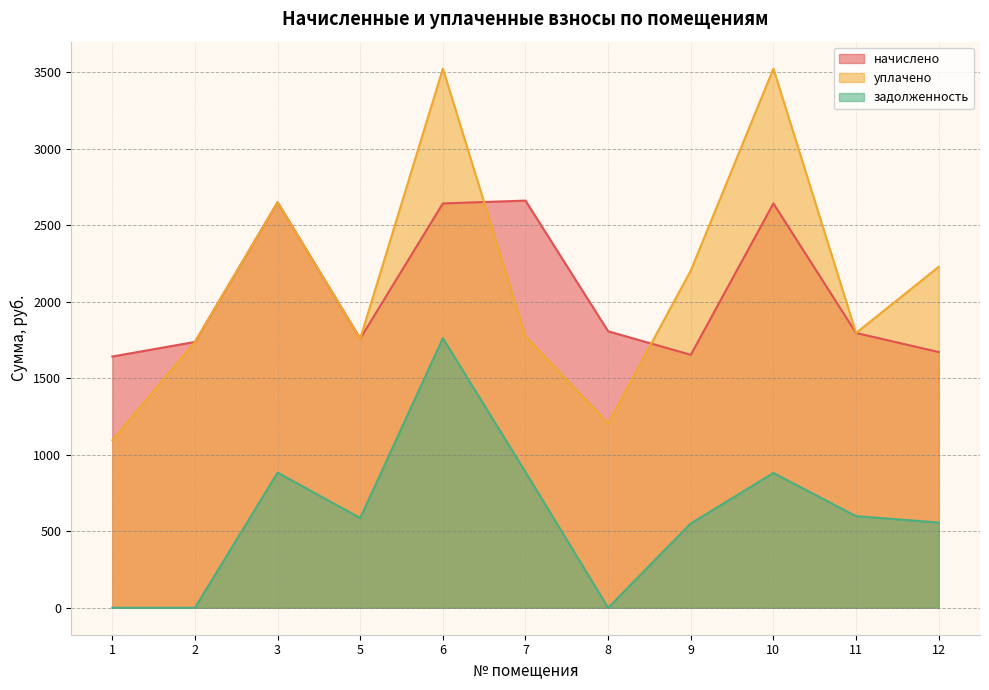

Reading right to left, what are all the values shown in this chart?

начислено: 12=1671.7	11=1796.3	10=2643.2	9=1653.4	8=1807.3	7=2661.5	6=2643.2	5=1759.7	3=2650.5	2=1737.7	1=1642.4
уплачено: 12=2228.9	11=1796.3	10=3524.2	9=2204.5	8=1204.9	7=1774.3	6=3524.2	5=1759.7	3=2650.5	2=1737.7	1=1094.9
задолженность: 12=557.2	11=598.8	10=881.1	9=551.1	8=0.0	7=887.2	6=1762.1	5=586.6	3=883.5	2=0.0	1=0.0